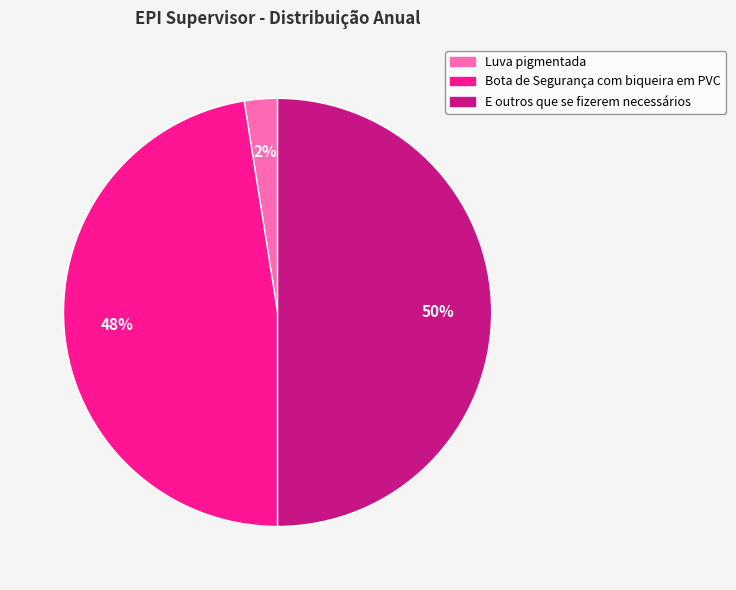

Combined, do Luva pigmentada and E outros que se fizerem necessários account for over 50%?

Yes